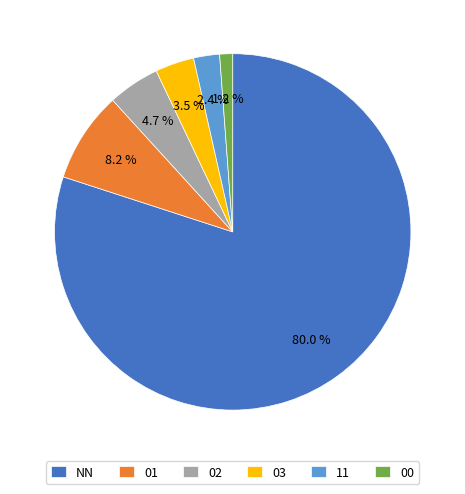

Count the number of slices in the pie.

6